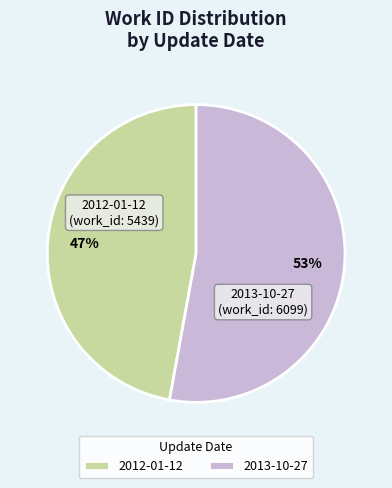

How many segments does this pie chart have?

2